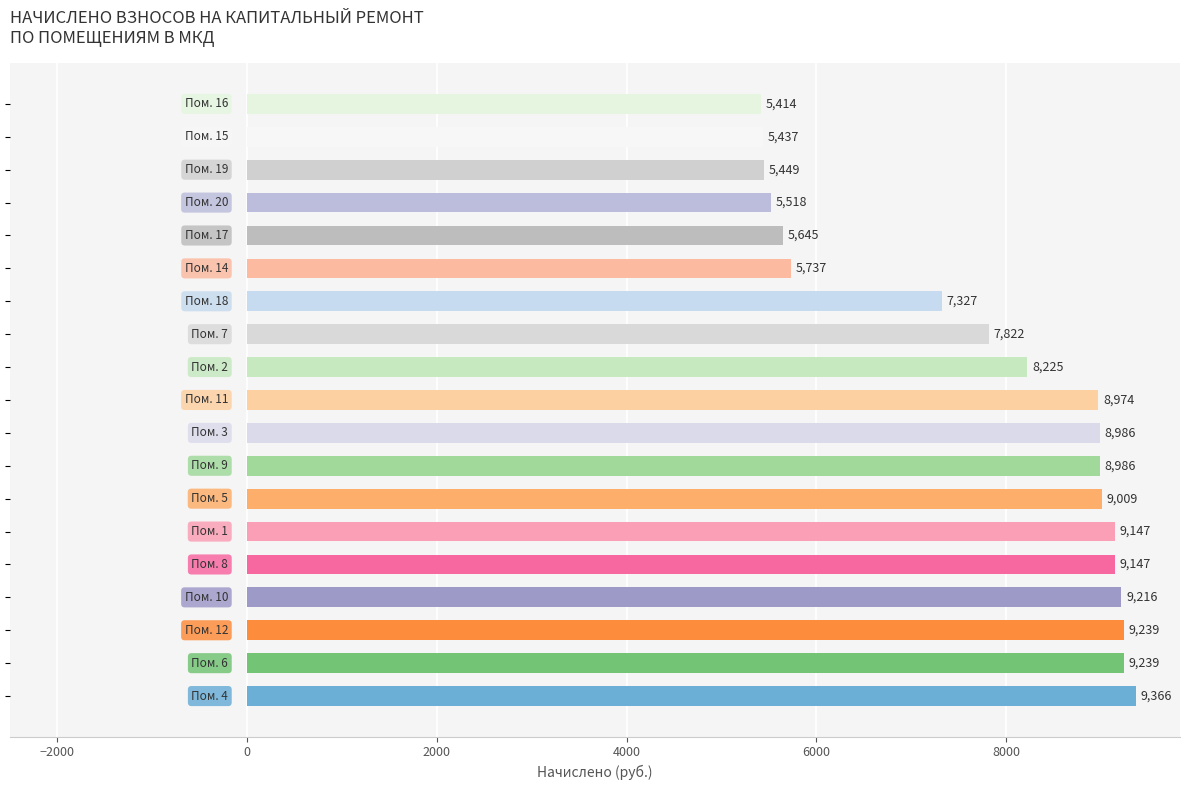

What is the average value?

7783.3